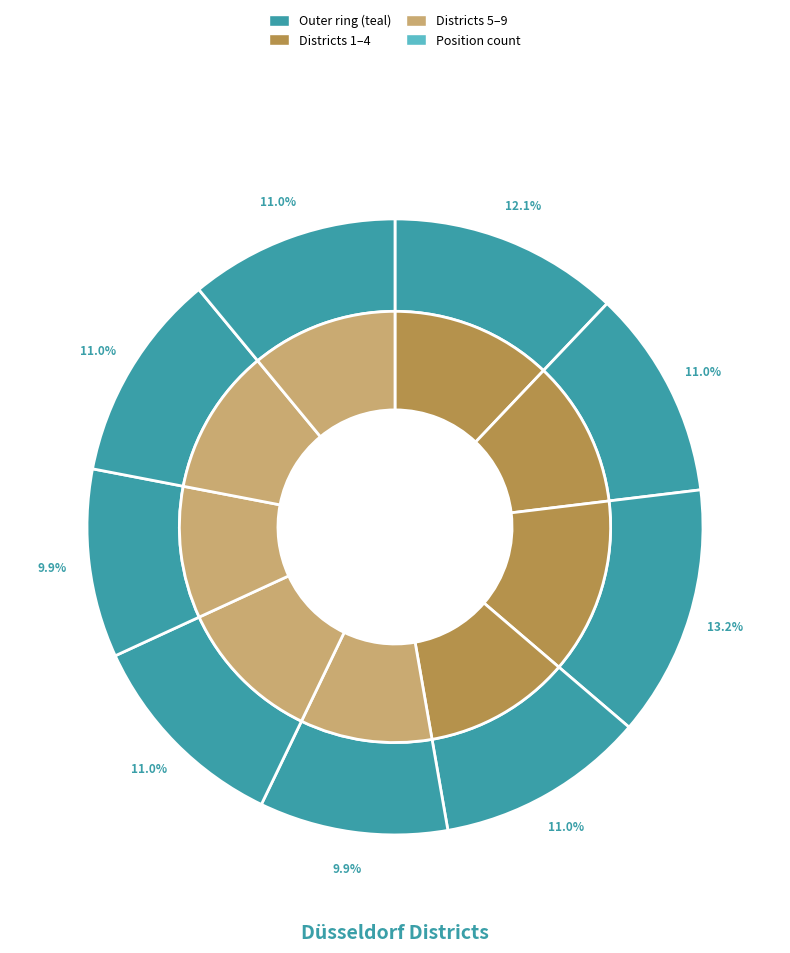

To the nearest percent, what is the average slice percentage?

11%